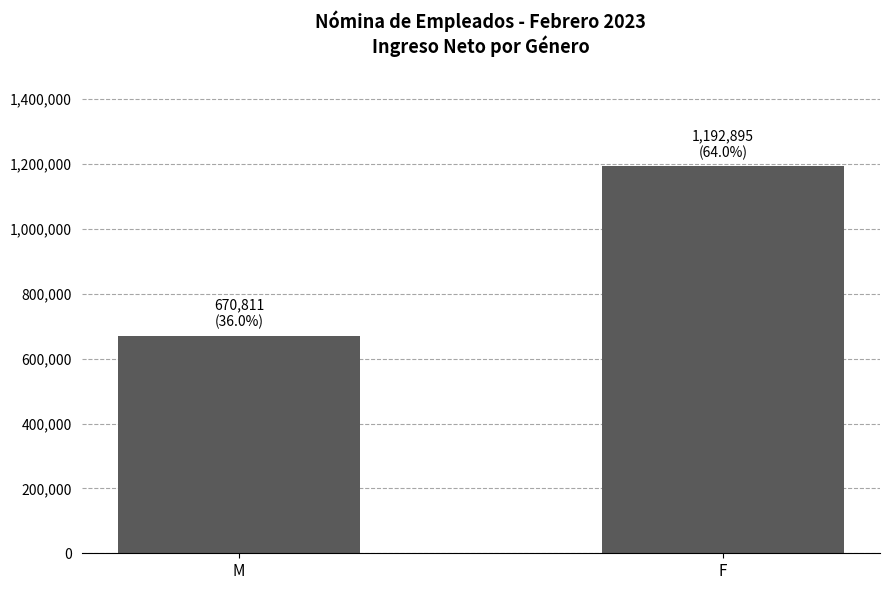

Rank the categories by value from highest to lowest.

F, M